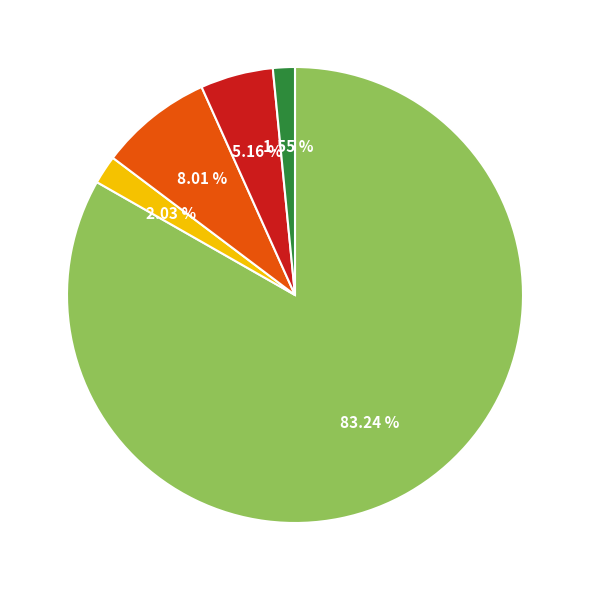

Is there any slice that represents more than half of the pie?

Yes